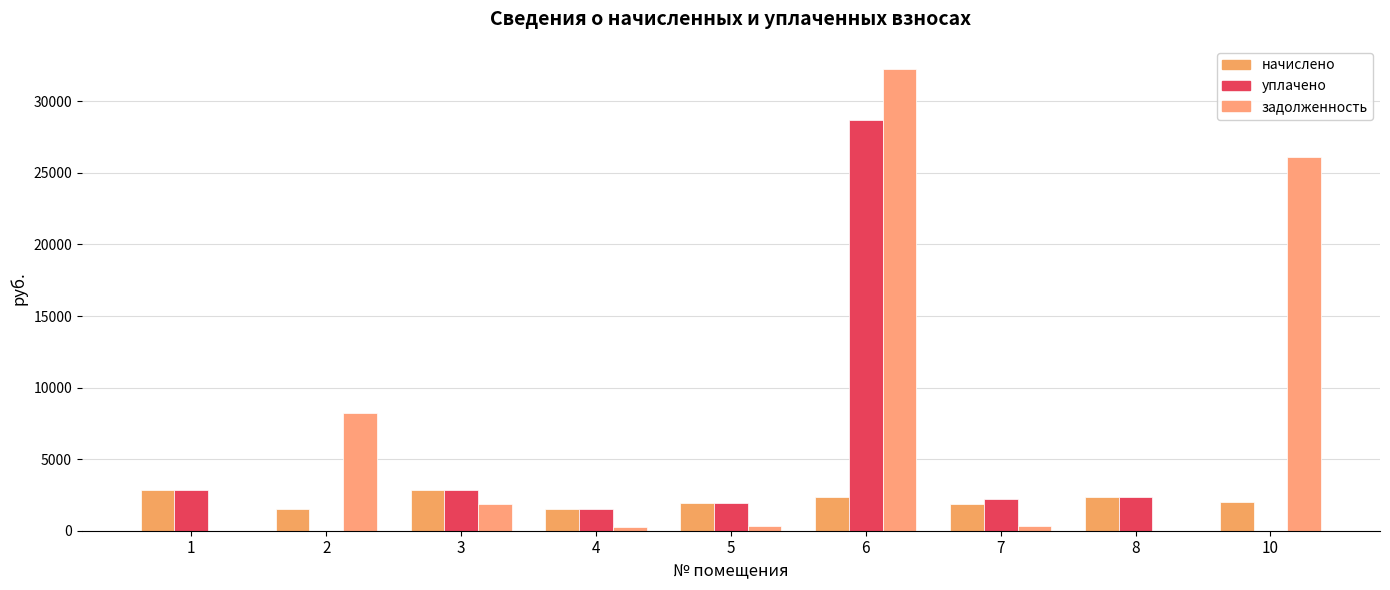

How many data points in уплачено are above 2190?

5